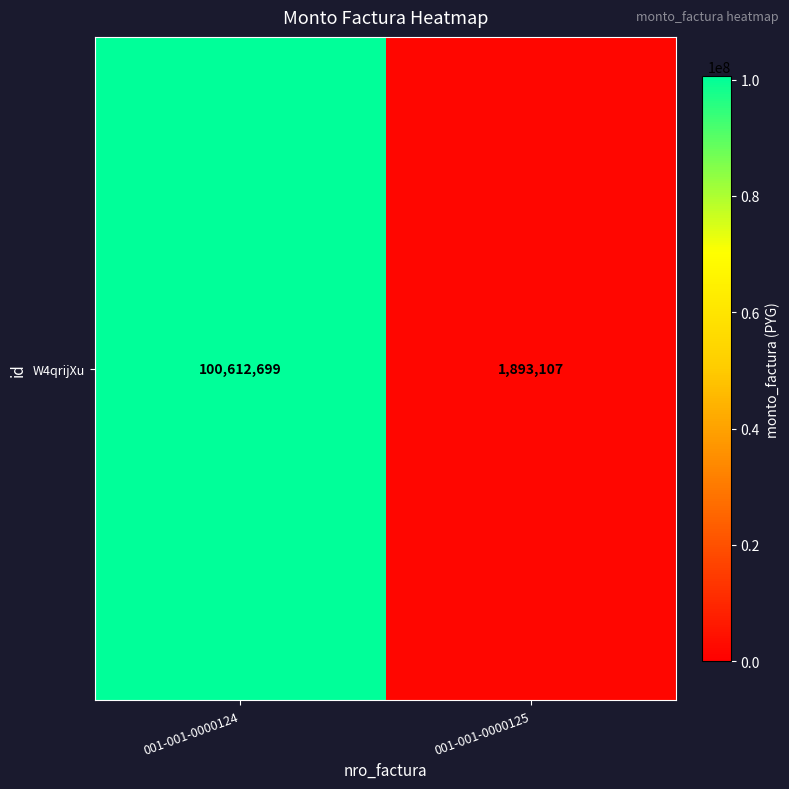

Reading left to right, list all the values displayed in this chart.

001-001-0000124=100612699	001-001-0000125=1893107